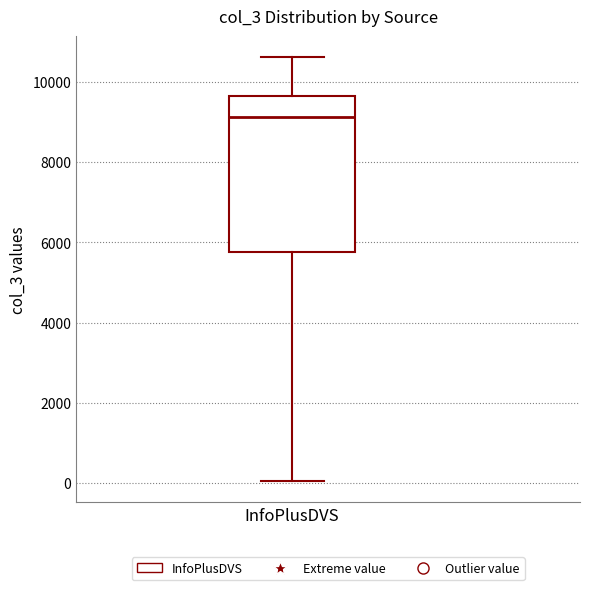

Transcribe this box plot: give where the median line is, the range the box spans, and where the two whiskers end, as read against the y-axis. The values are not printed on the chart, so give them approximately, as read against the axis.

median 9200, box 5800 to 9600, whiskers 0 to 10600